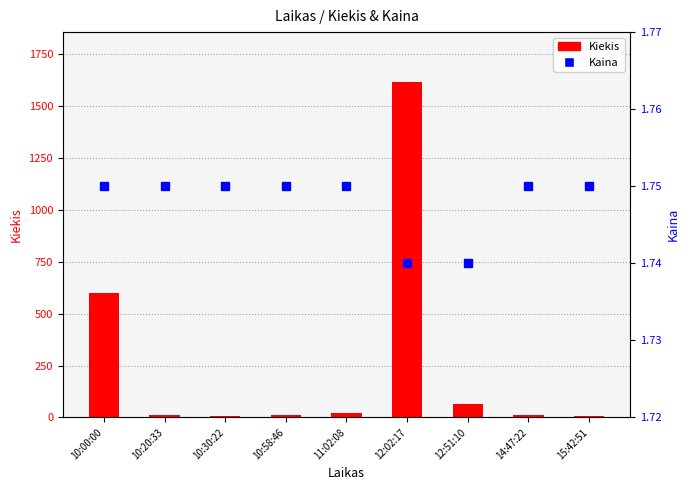

At which category does the chart reach its minimum across all series?

12:02:17